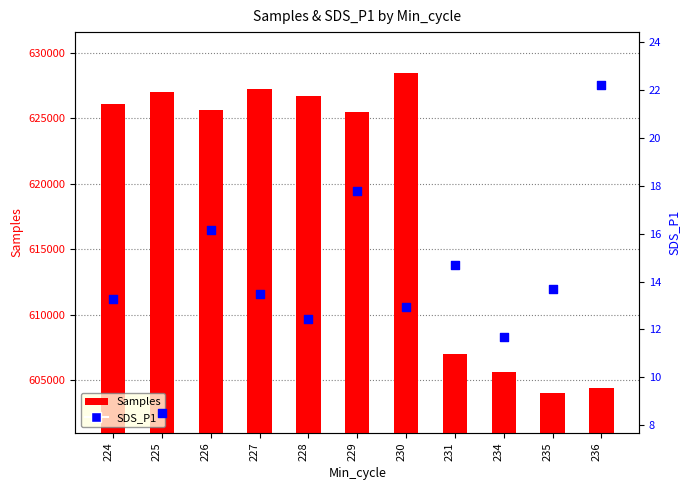

Which series contains the lowest Y value?

SDS_P1